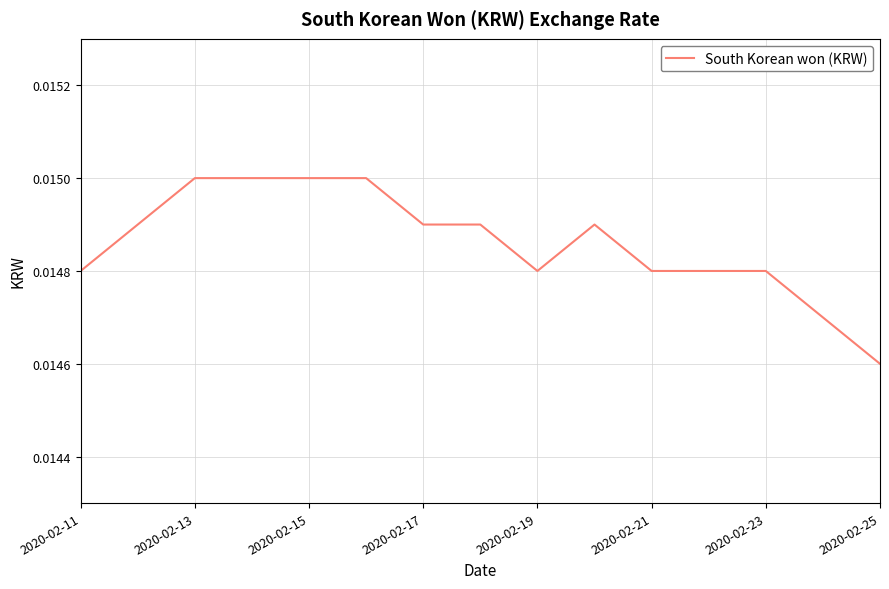

Does the chart display data point markers on the line(s)?

No